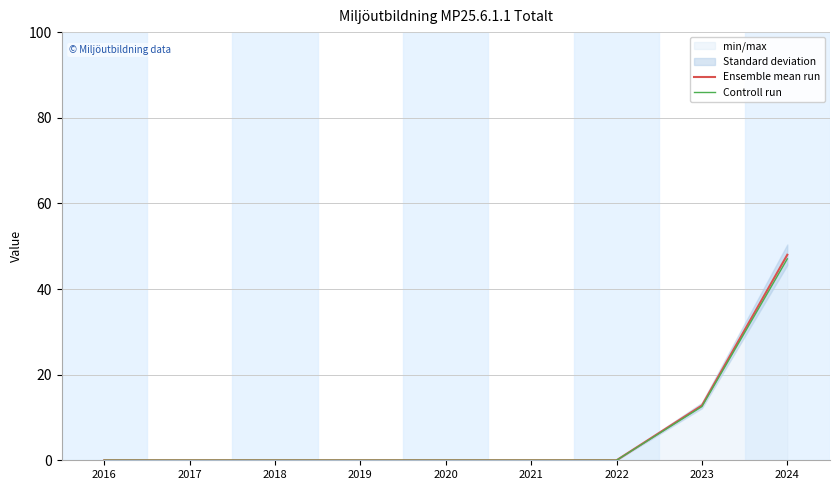

Rank the series at 2024 from highest to lowest value.

Ensemble mean run, Controll run